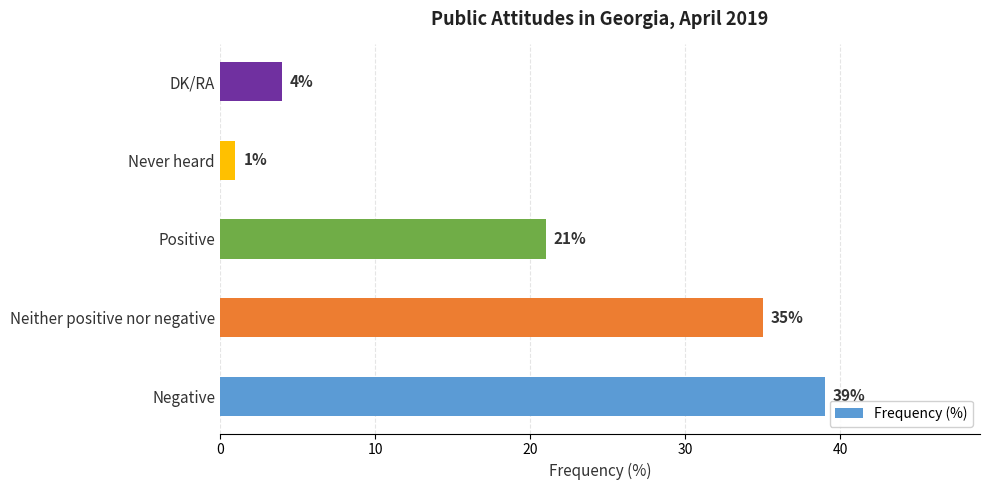

What is the difference between the second highest and minimum values?

34